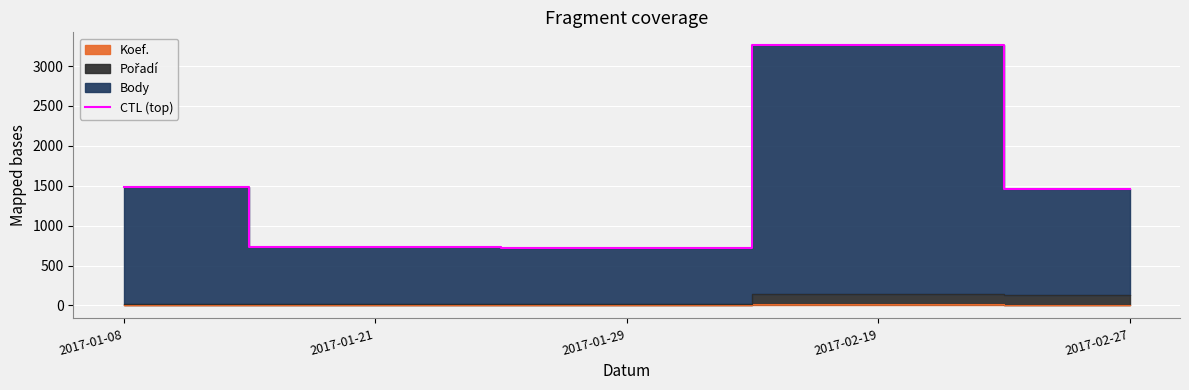

What is the value of the 5th point from the left?

1462